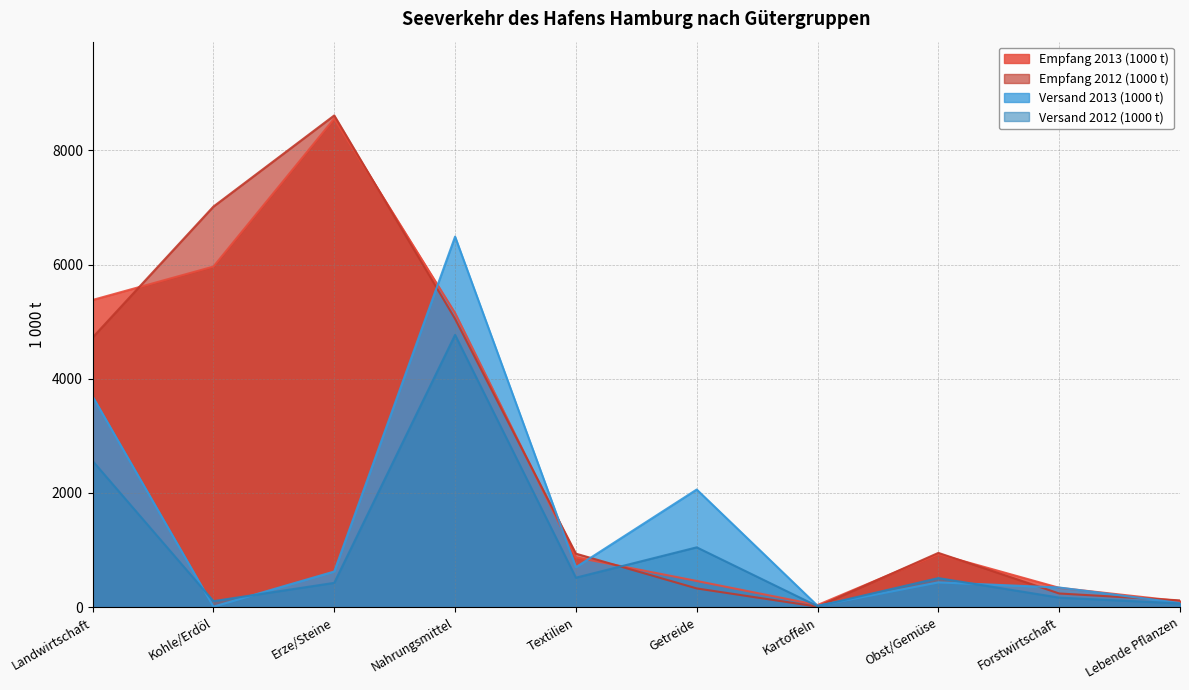

Which label corresponds to the smallest value in the chart?

Kohle/Erdöl